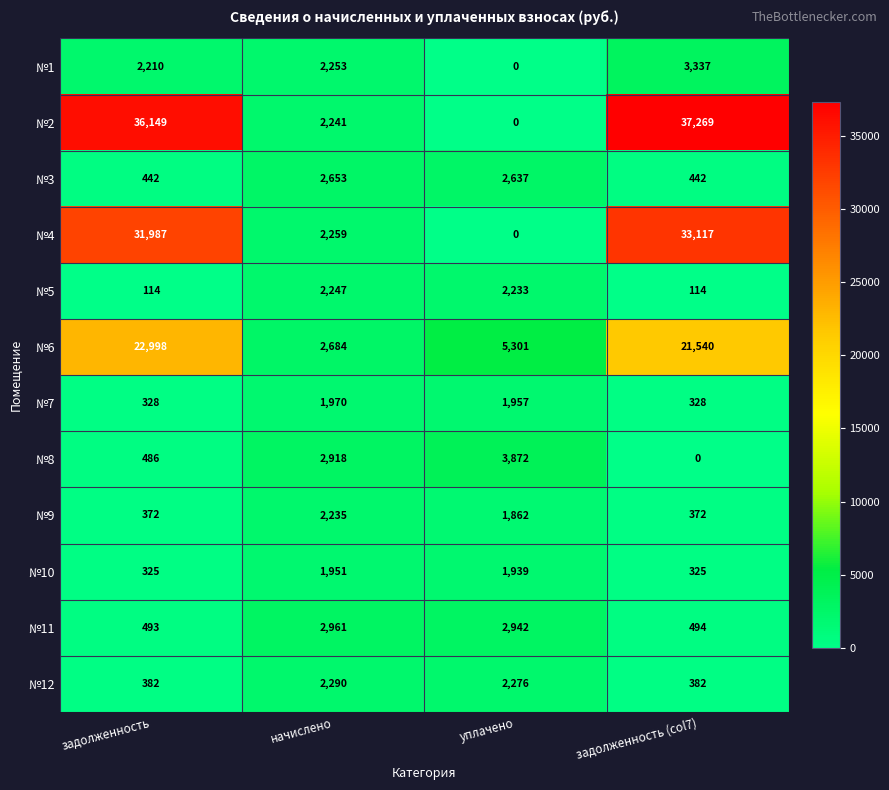

The value of №4 at задолженность (col7) is 33117. True or false?

True